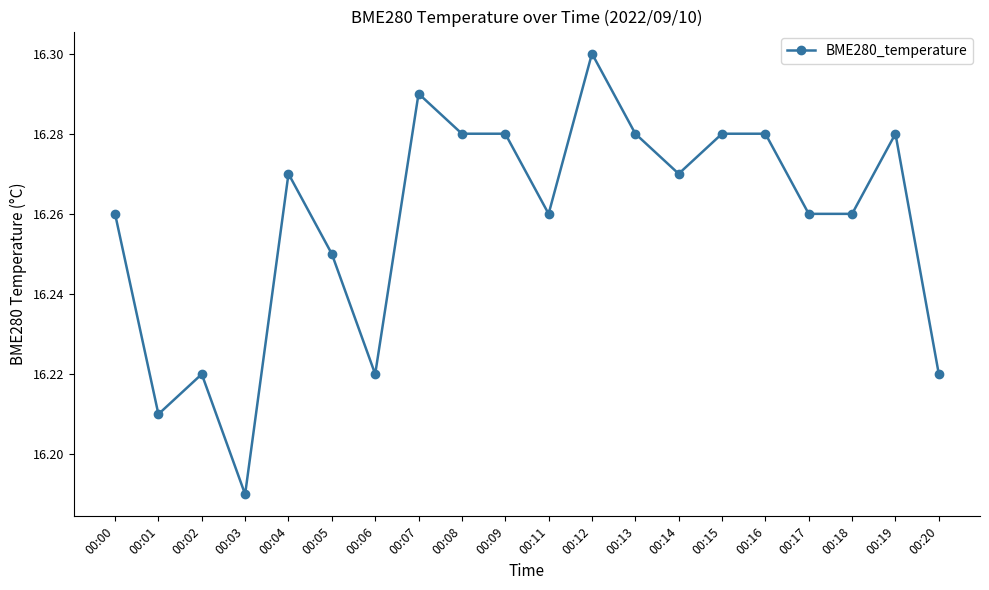

At which label is the value closest to 16?

00:03